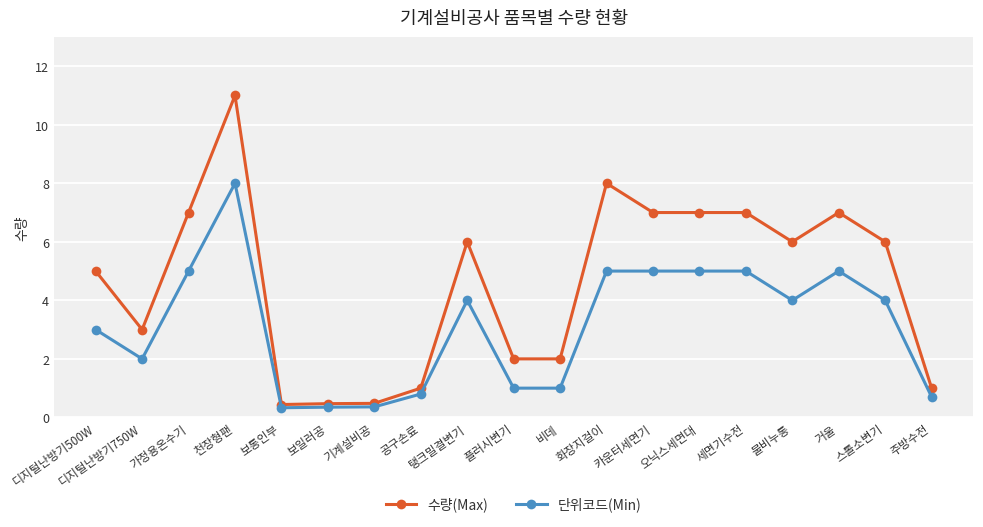

Rank the series at 화장지걸이 from highest to lowest value.

수량(Max), 단위코드(Min)